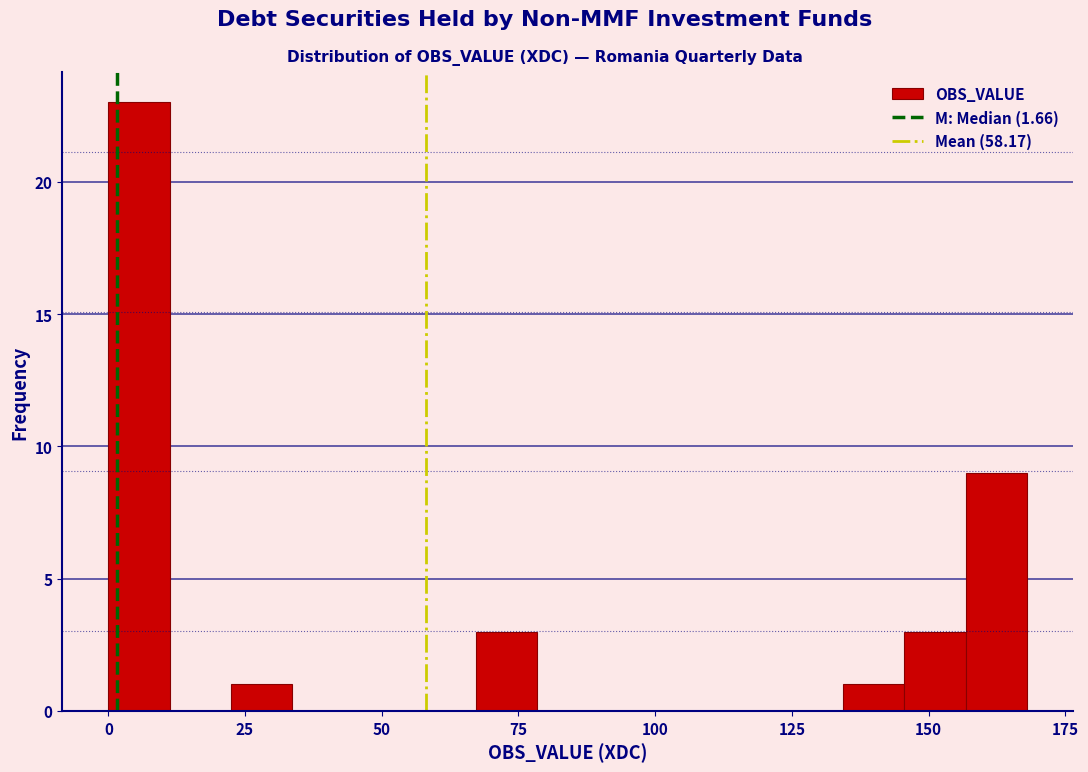

Around what value on the x-axis is the tallest bar? Give the approximate position of its centre, as read against the axis.

5